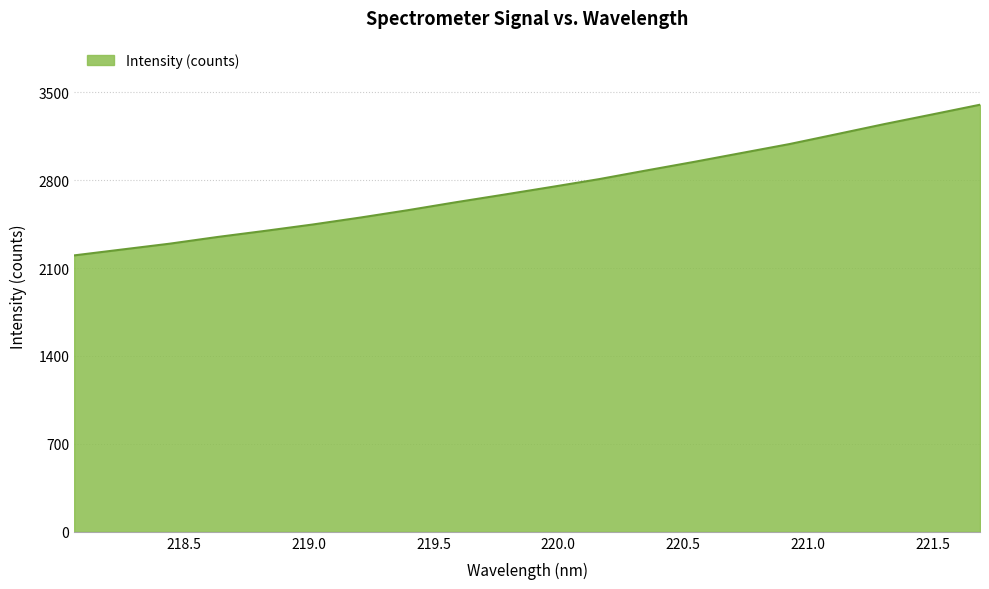

What is the greatest value displayed?

3400.5